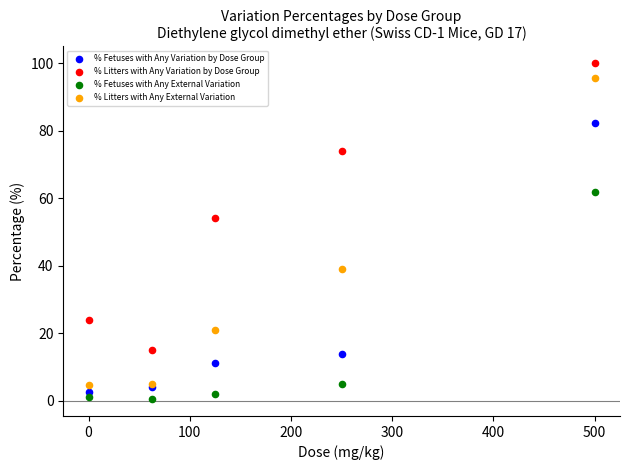

Which series reaches the maximum Y coordinate?

% Litters with Any Variation by Dose Group